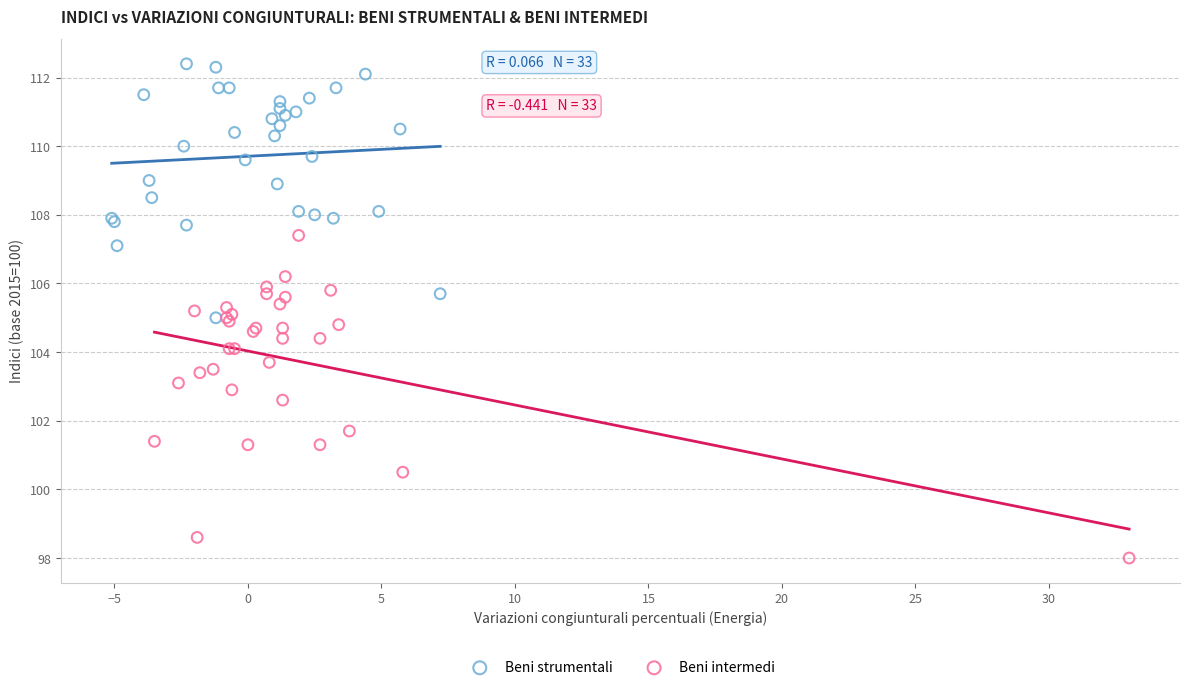

Which series reaches the maximum Y coordinate?

Beni strumentali